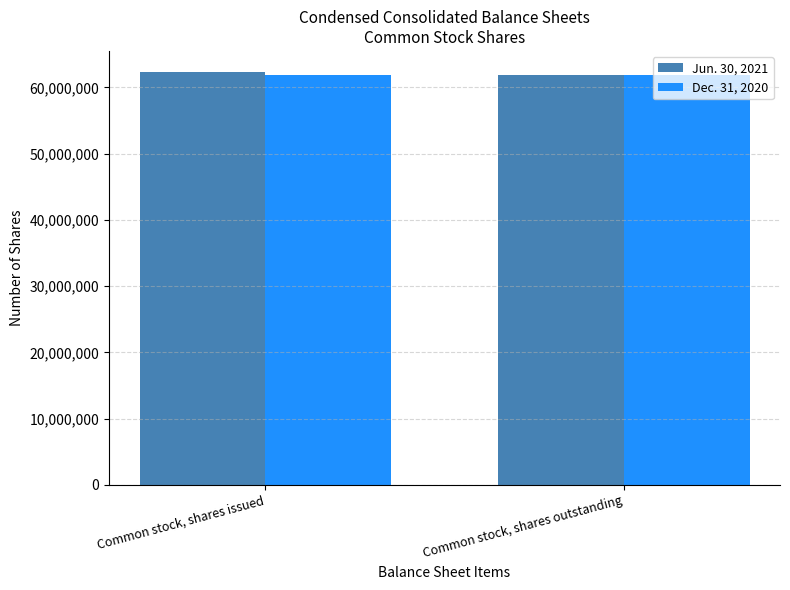

What is the sum of all Dec. 31, 2020 values?

123796180